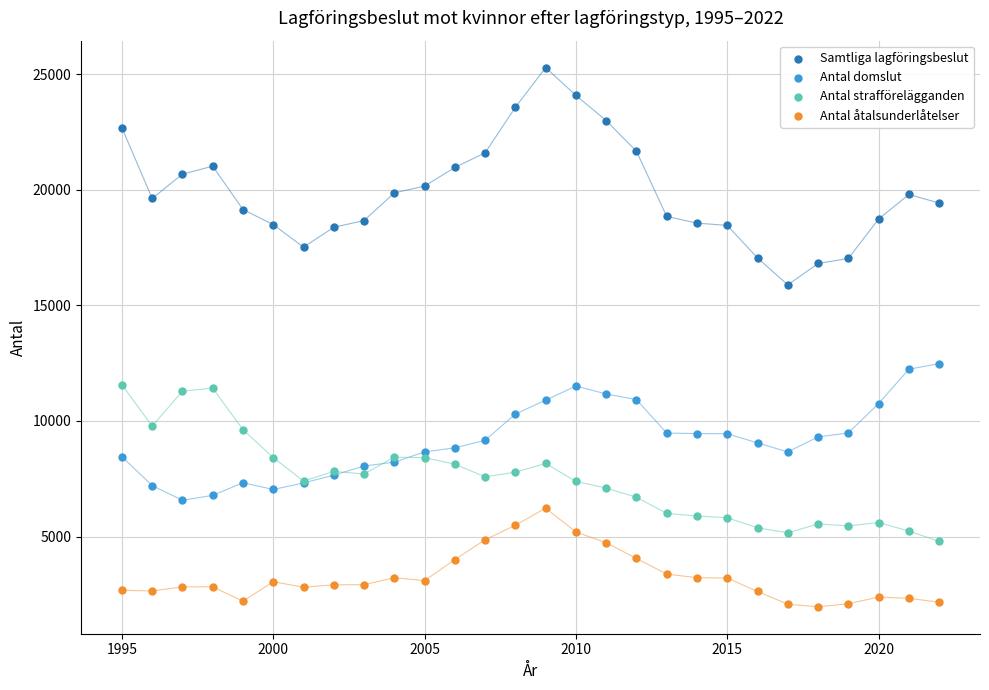

Which series contains the lowest Y value?

Antal åtalsunderlåtelser